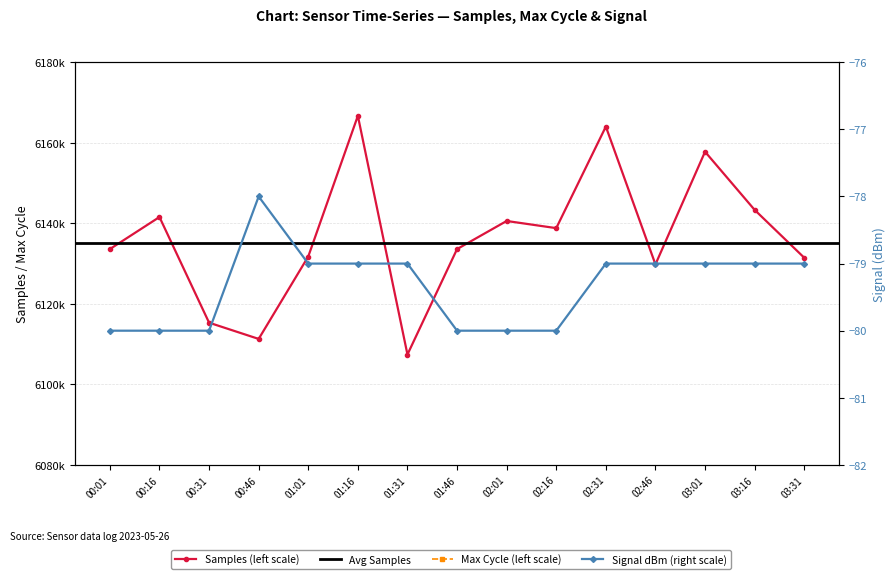

At 00:31, list the series in order from largest to smallest.

Samples, Max_cycle, Signal